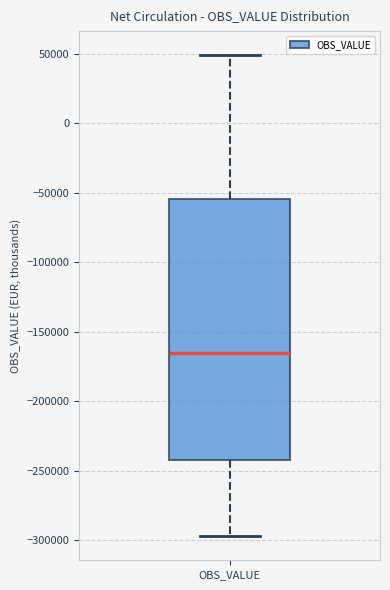

Read this box plot against the y-axis: the position of the median line, the range covered by the box, and the ends of both whiskers. The values are not printed on the chart, so give them approximately, as read against the axis.

median -165000, box -240000 to -55000, whiskers -295000 to 50000